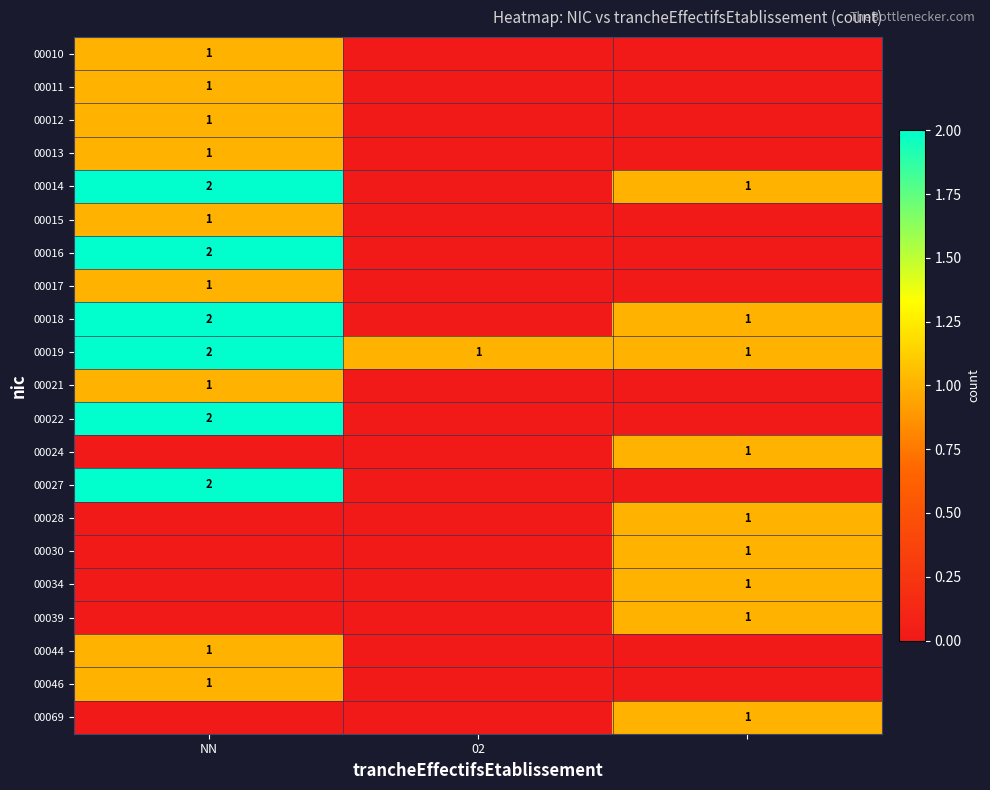

The 00022 series shows 1 at 02. True or false?

False